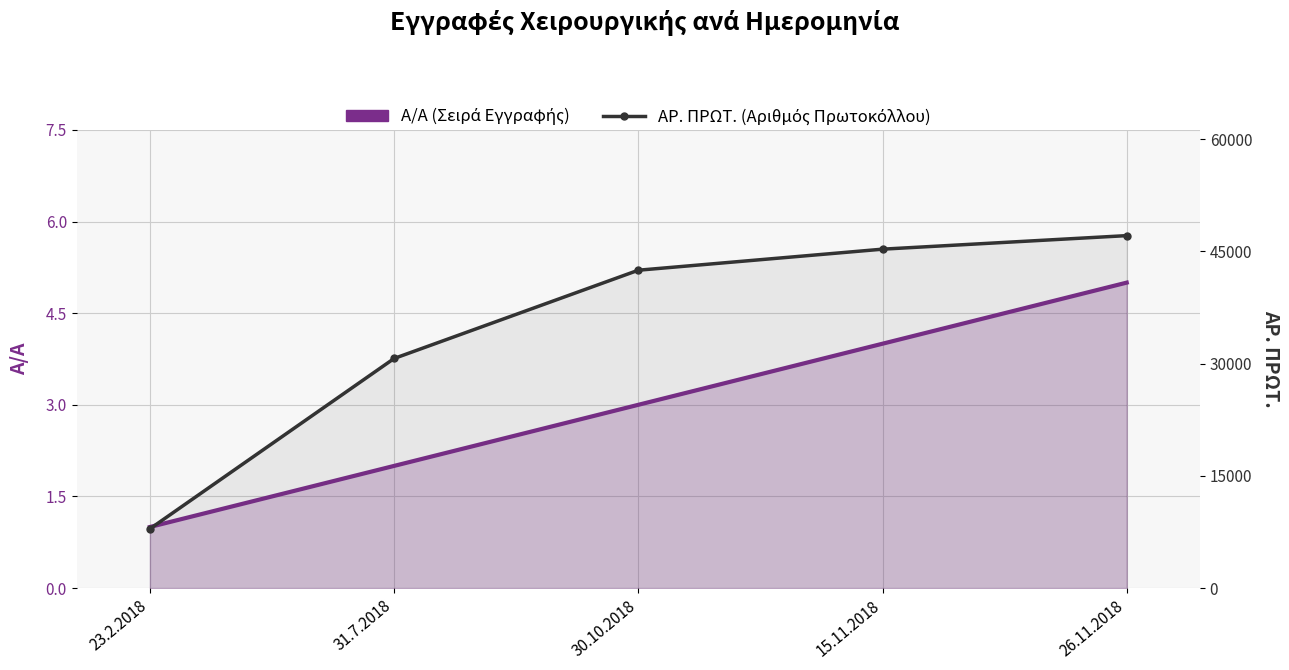

Reading left to right, transcribe all the data shown in this chart.

Α/Α (Σειρά Εγγραφής): 1	2	3	4	5
ΑΡ. ΠΡΩΤ. (Αριθμός Πρωτοκόλλου): 7916	30687	42484	45297	47108